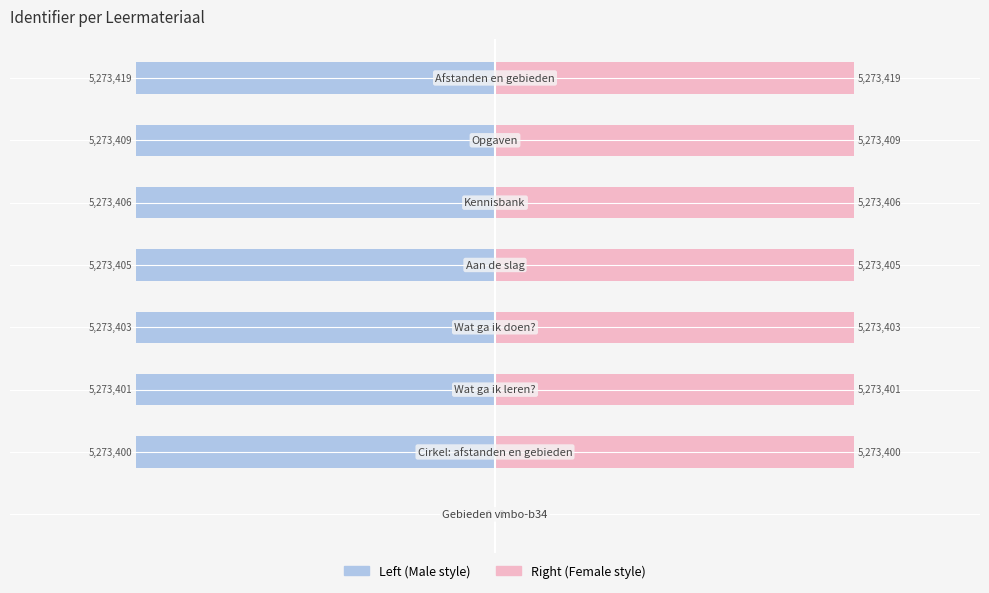

Are the bars grouped side by side (vs. stacked)?

Yes